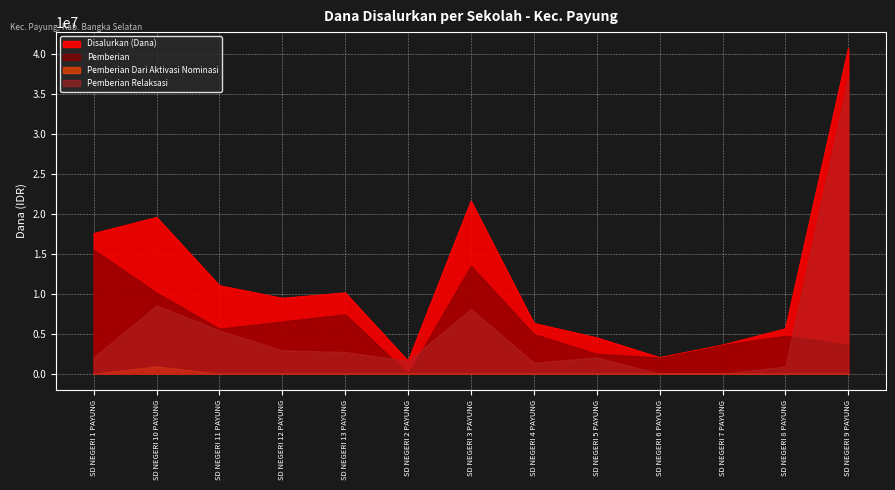

How many lines are shown in the chart?

4